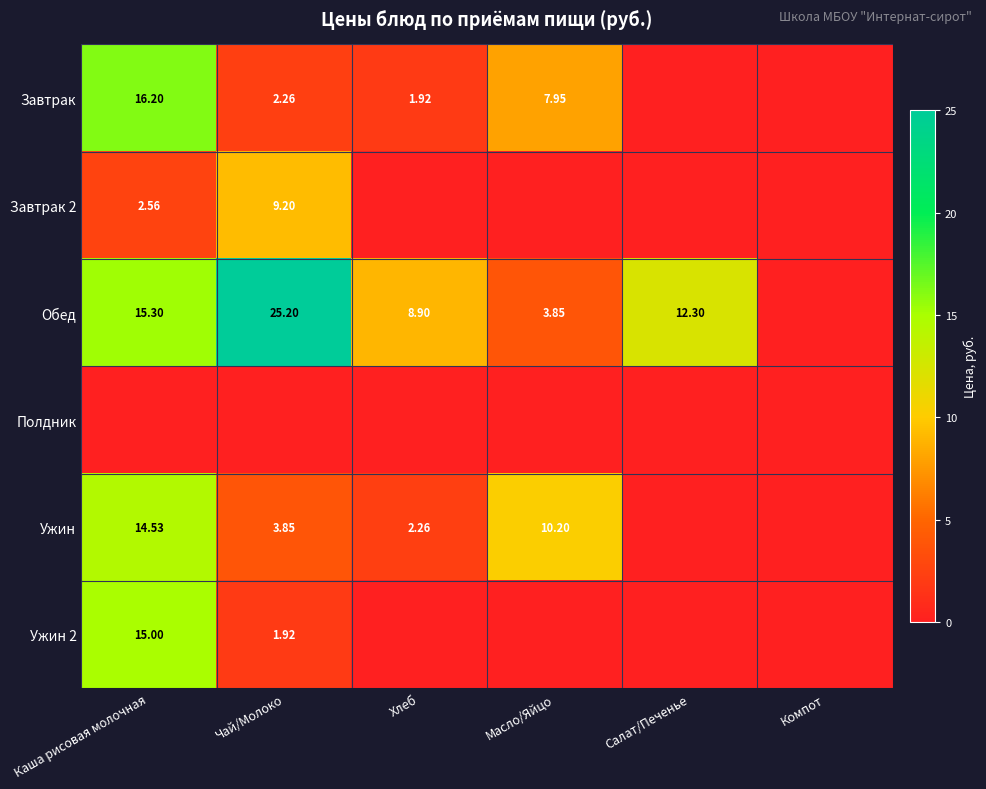

Is the value of Завтрак at Масло/Яйцо greater than the value of Завтрак 2 at Каша рисовая молочная?

Yes